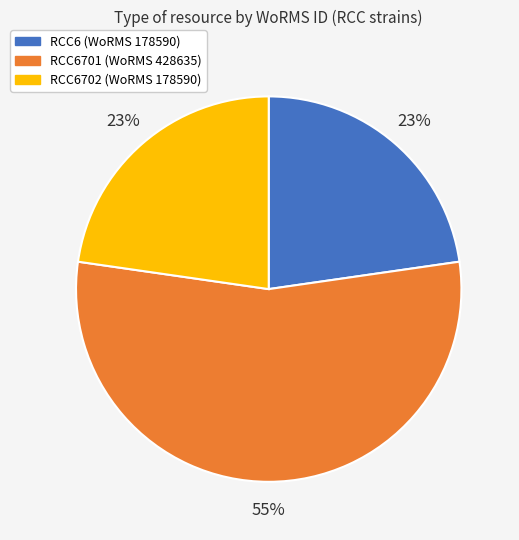

Is there any slice that represents more than half of the pie?

Yes